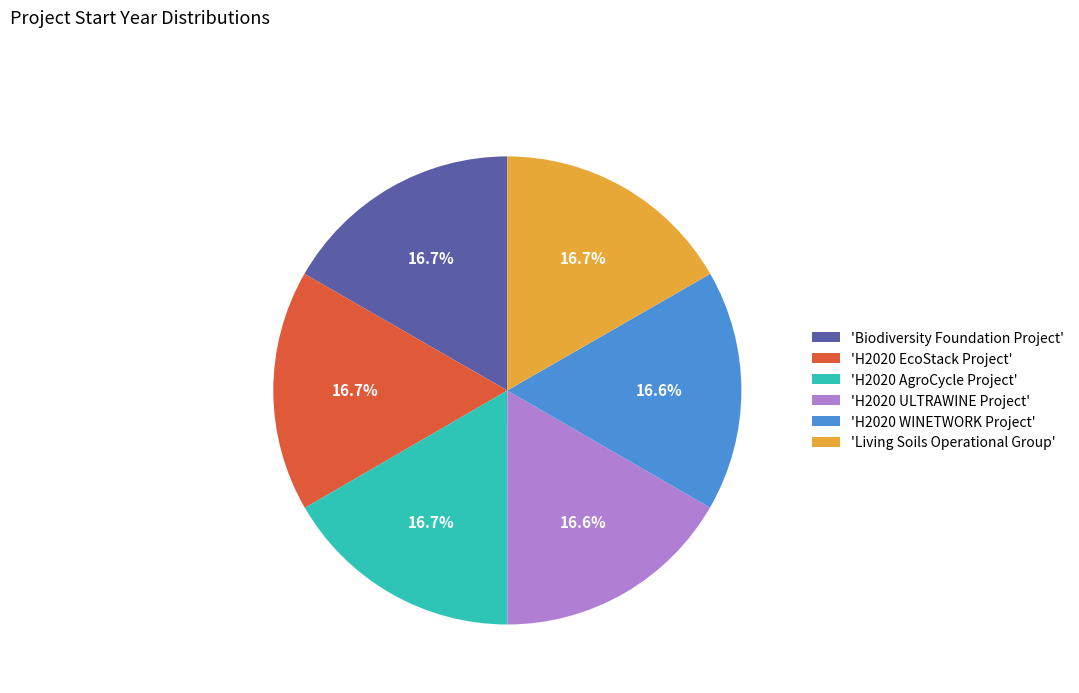

What is the ratio of the value at 'Living Soils Operational Group' to the value at 'H2020 EcoStack Project'?

1.0